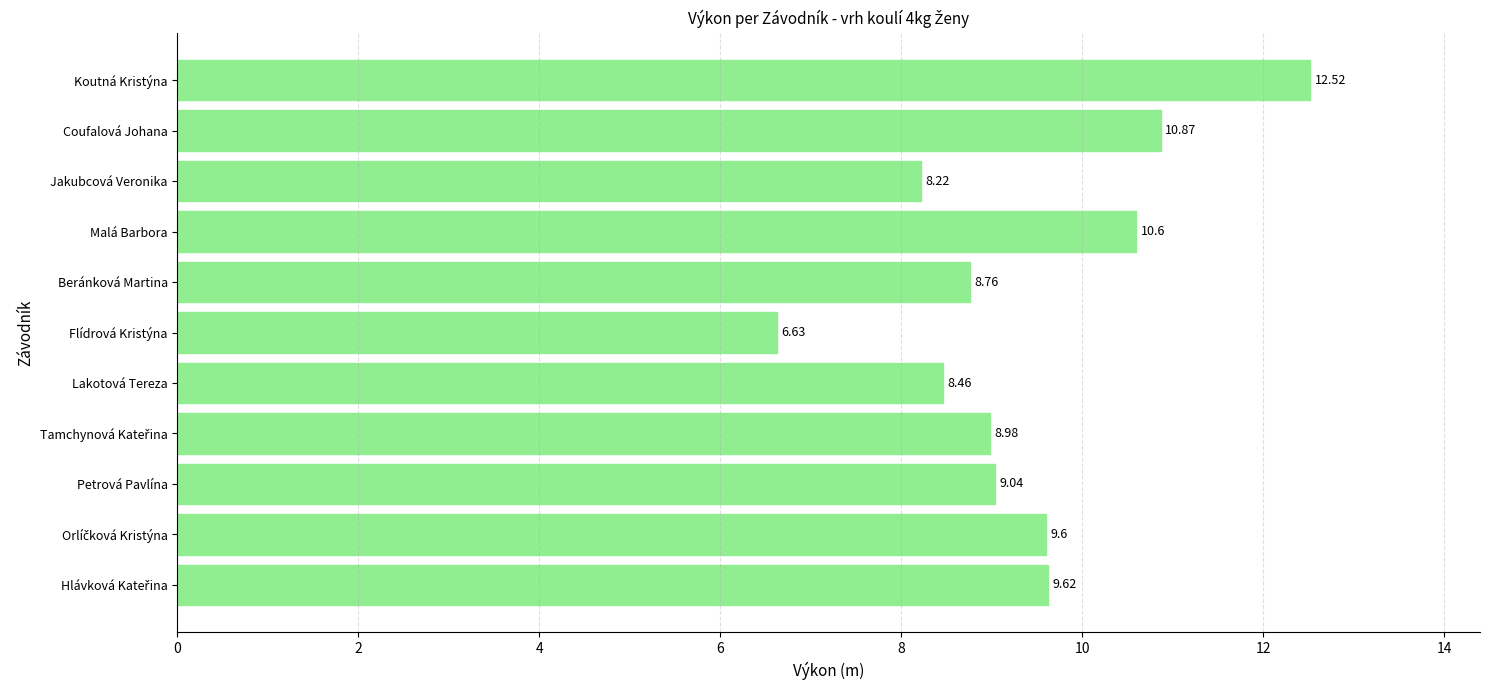

Approximately how many times larger is the value at Lakotová Tereza compared to Jakubcová Veronika?

1.0